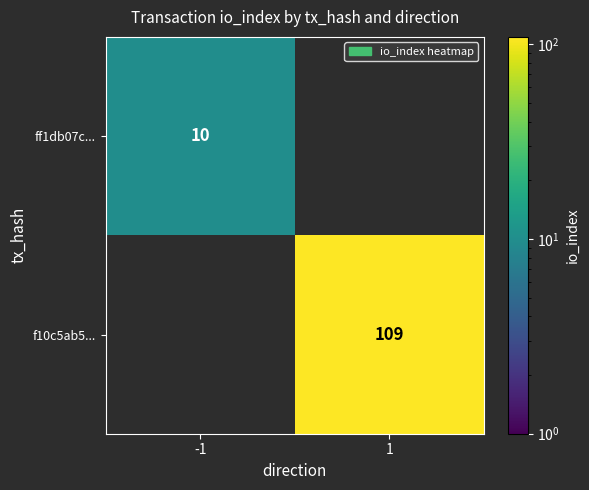

Is the value of f10c5ab5... at 1 greater than the value of ff1db07c... at -1?

Yes